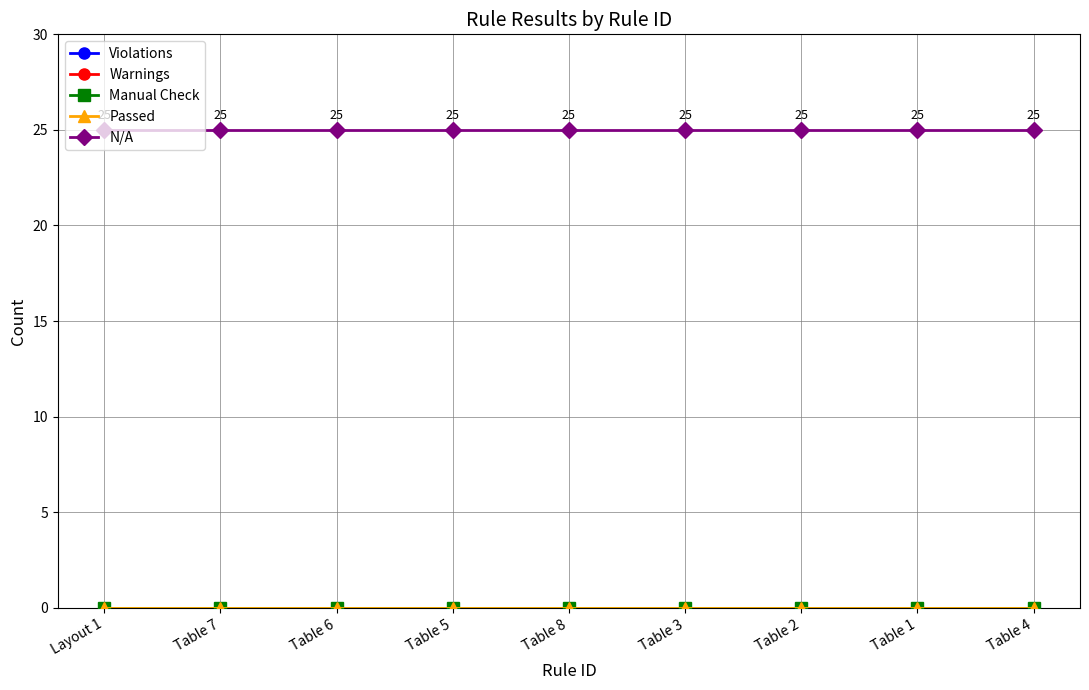

Rank the series at Layout 1 from lowest to highest value.

Violations, Warnings, Manual Check, Passed, N/A